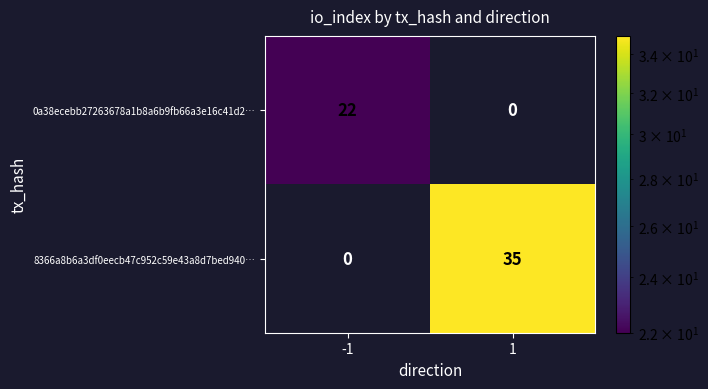

What is the greatest value displayed?

35